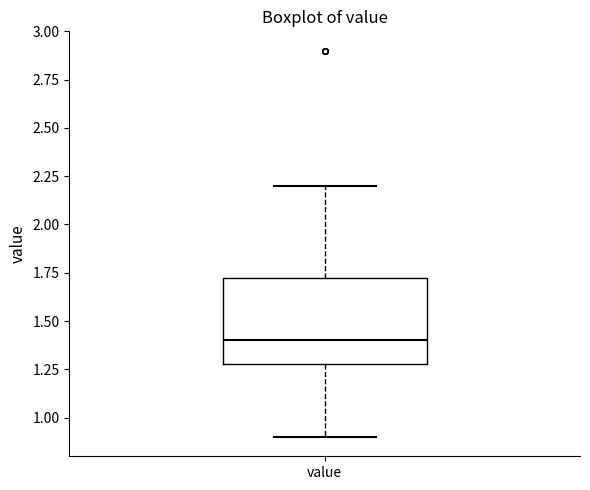

Transcribe this box plot: give where the median line is, the range the box spans, and where the two whiskers end, as read against the y-axis. The values are not printed on the chart, so give them approximately, as read against the axis.

median 1.4, box 1.3 to 1.7, whiskers 0.9 to 2.2